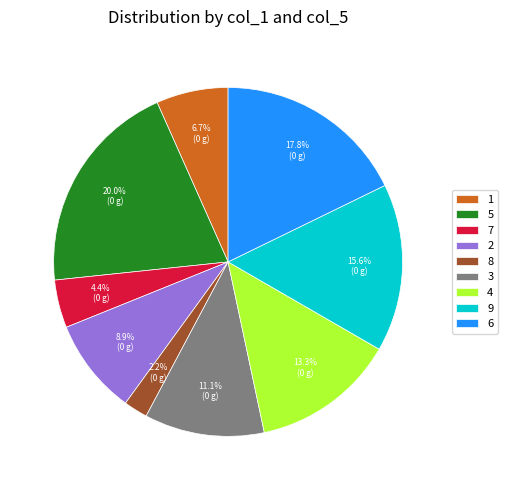

Rank the categories by value from lowest to highest.

8, 7, 1, 2, 3, 4, 9, 6, 5